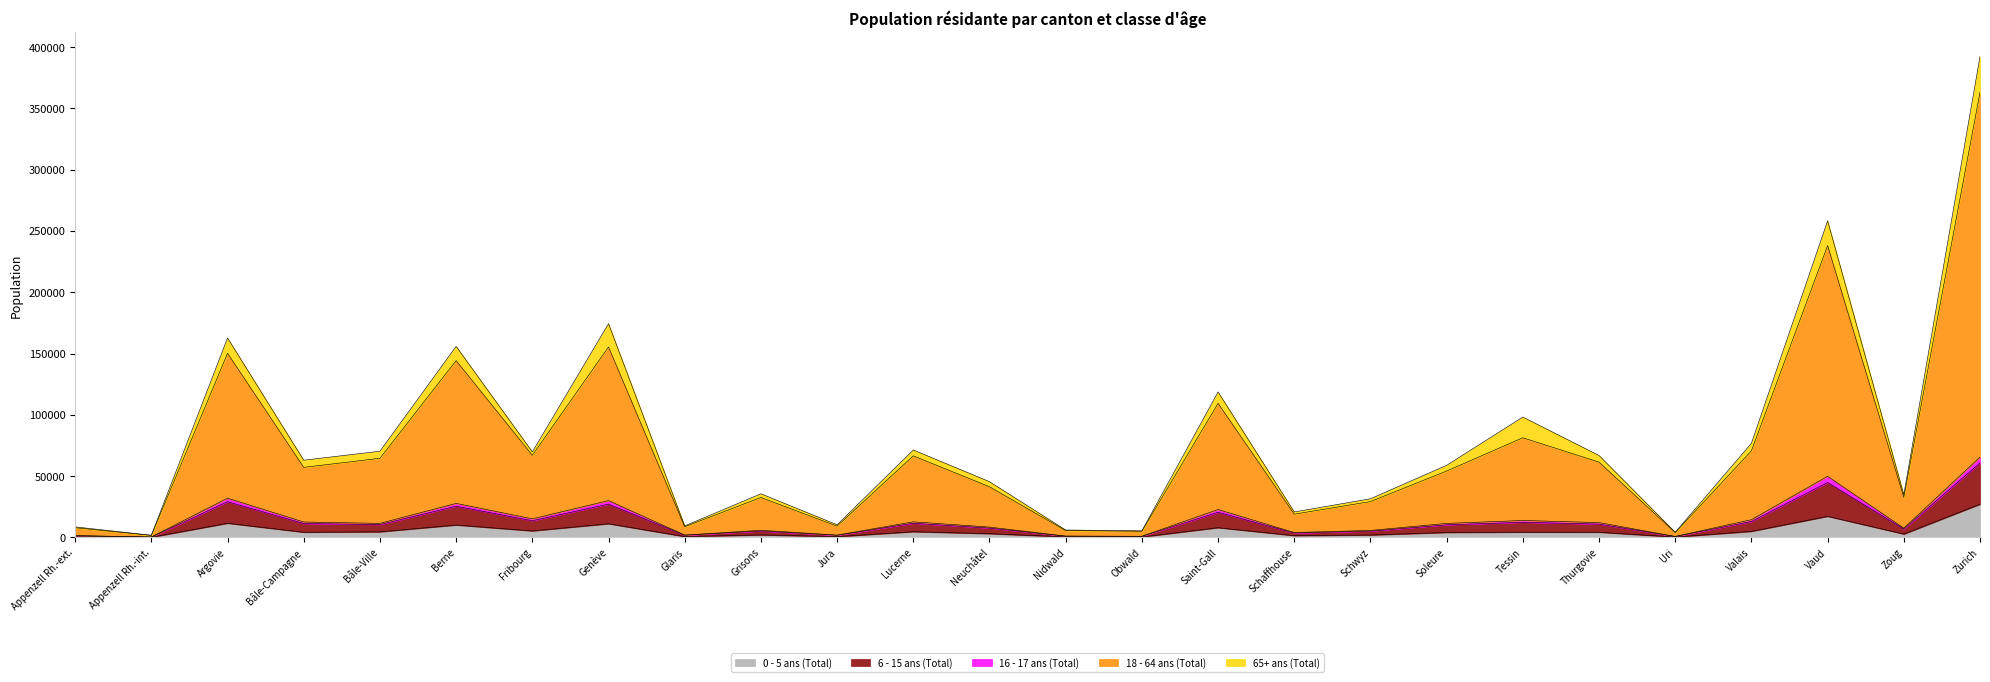

How many lines are shown in the chart?

5